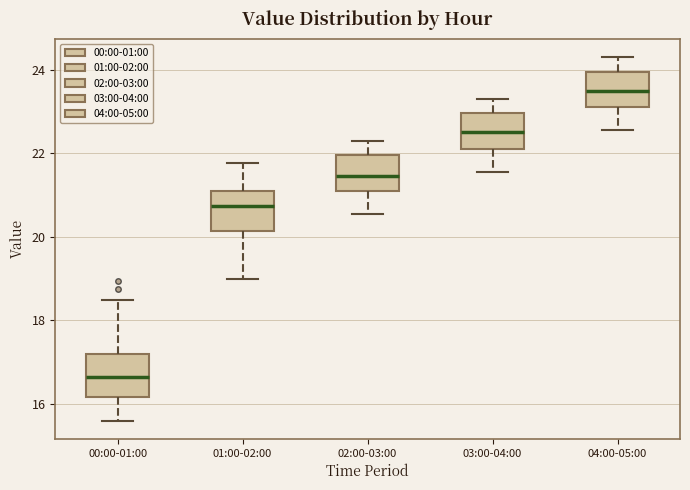

Which box has the lowest median line?

00:00-01:00